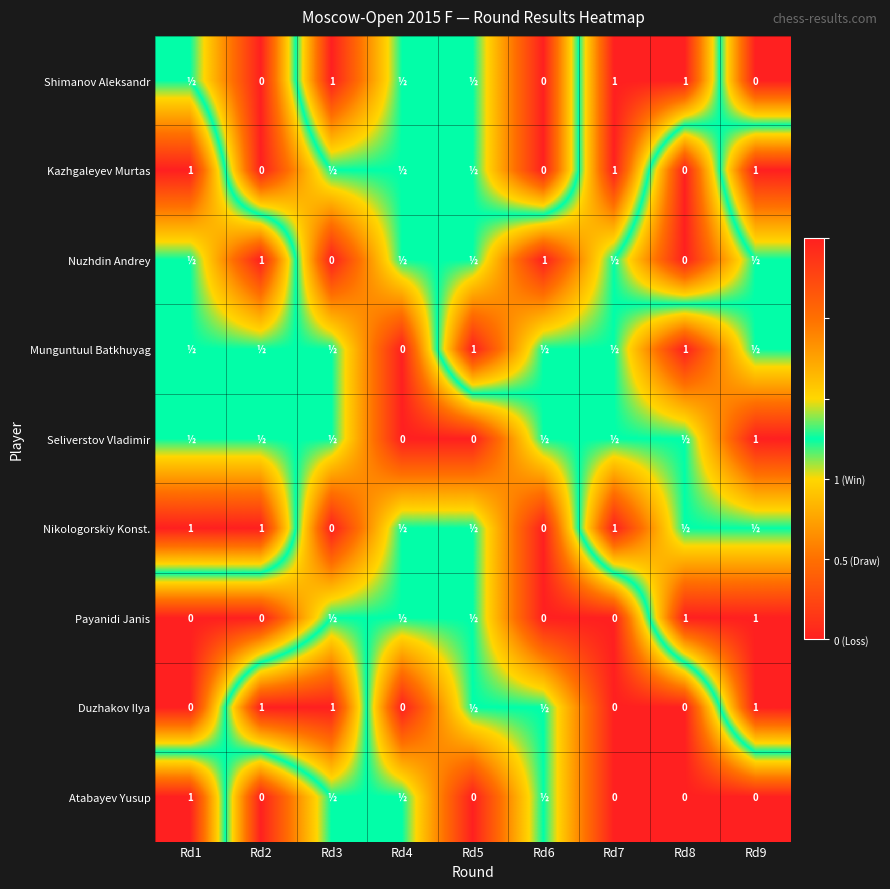

At how many categories does at least one series exceed 0?

9